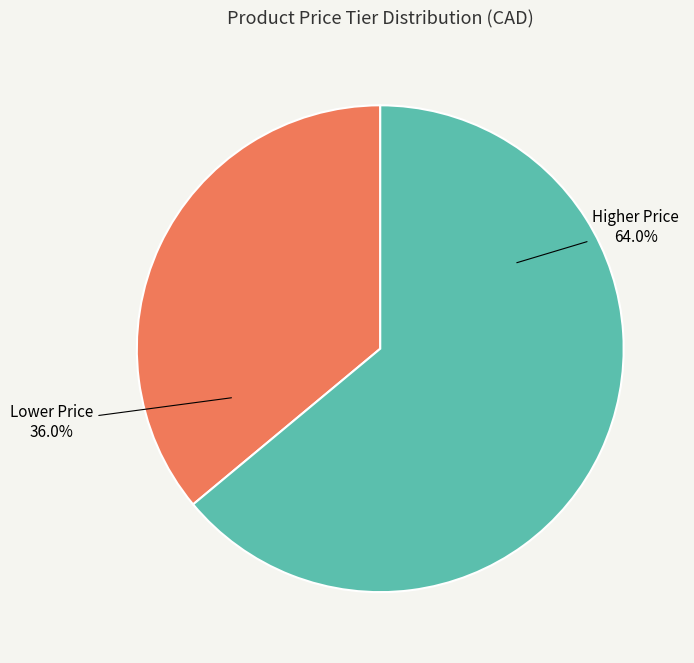

How many slices are in this pie chart?

2